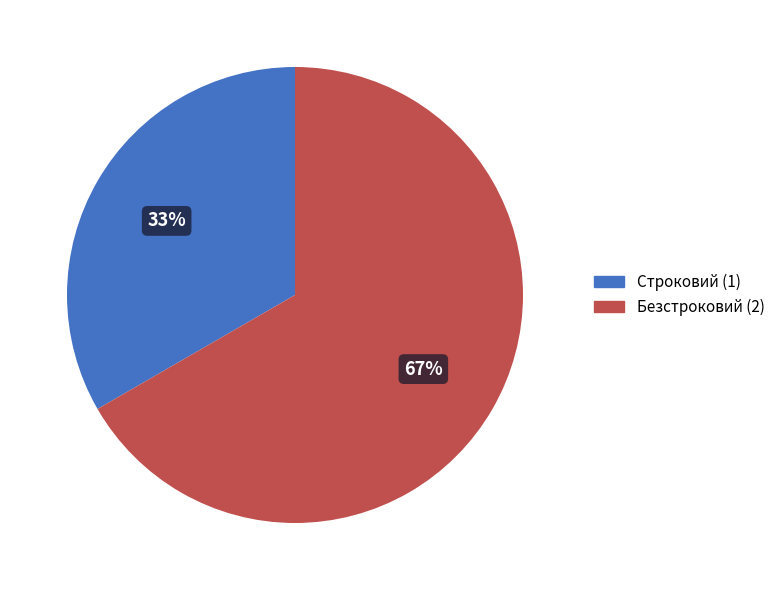

To the nearest percent, what percentage of the pie is Строковий?

33%